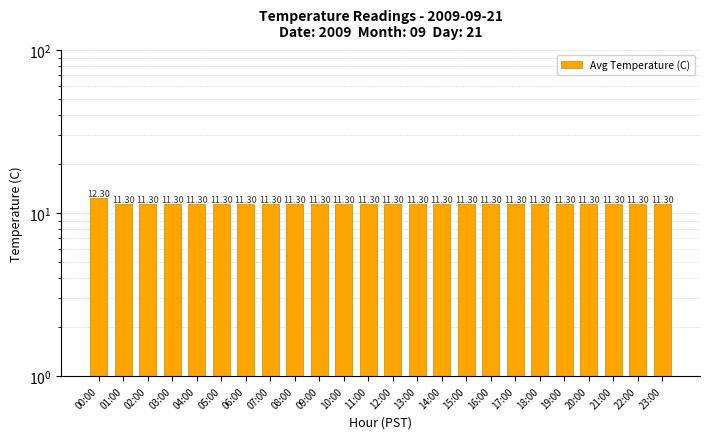

What position from the left is 13:00?

14